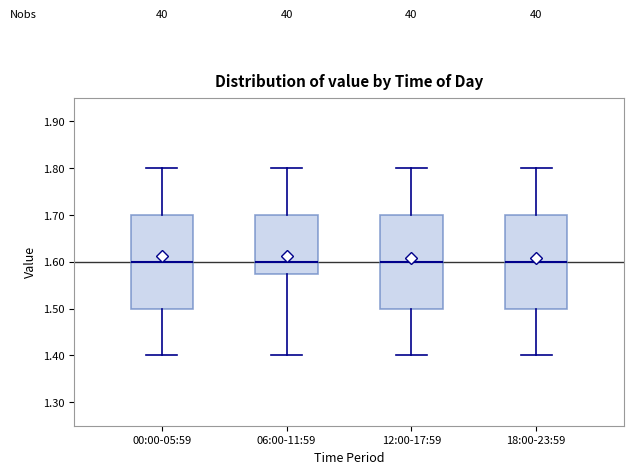

Where does the lower whisker of the box for 00:00-05:59 end on the y-axis? The values are not printed on the chart, so give them approximately, as read against the axis.

1.40